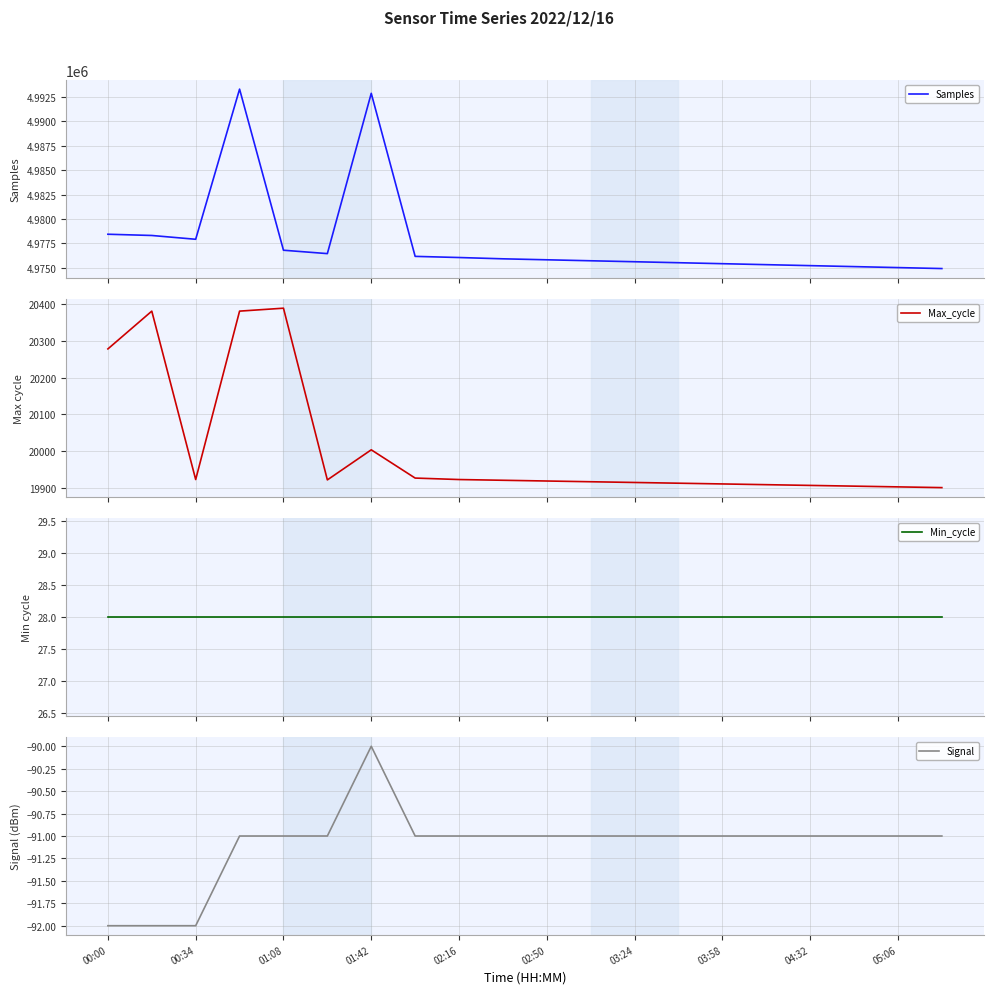

What is the minimum value for Samples?

4974900